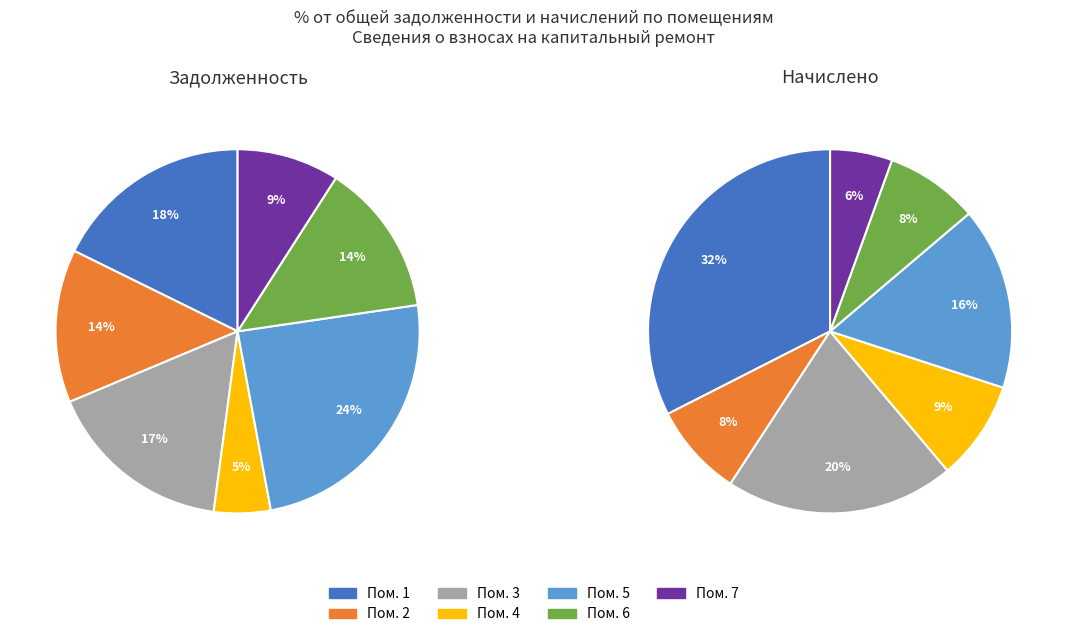

To the nearest percent, what is the combined percentage of 1 and 7?

38%